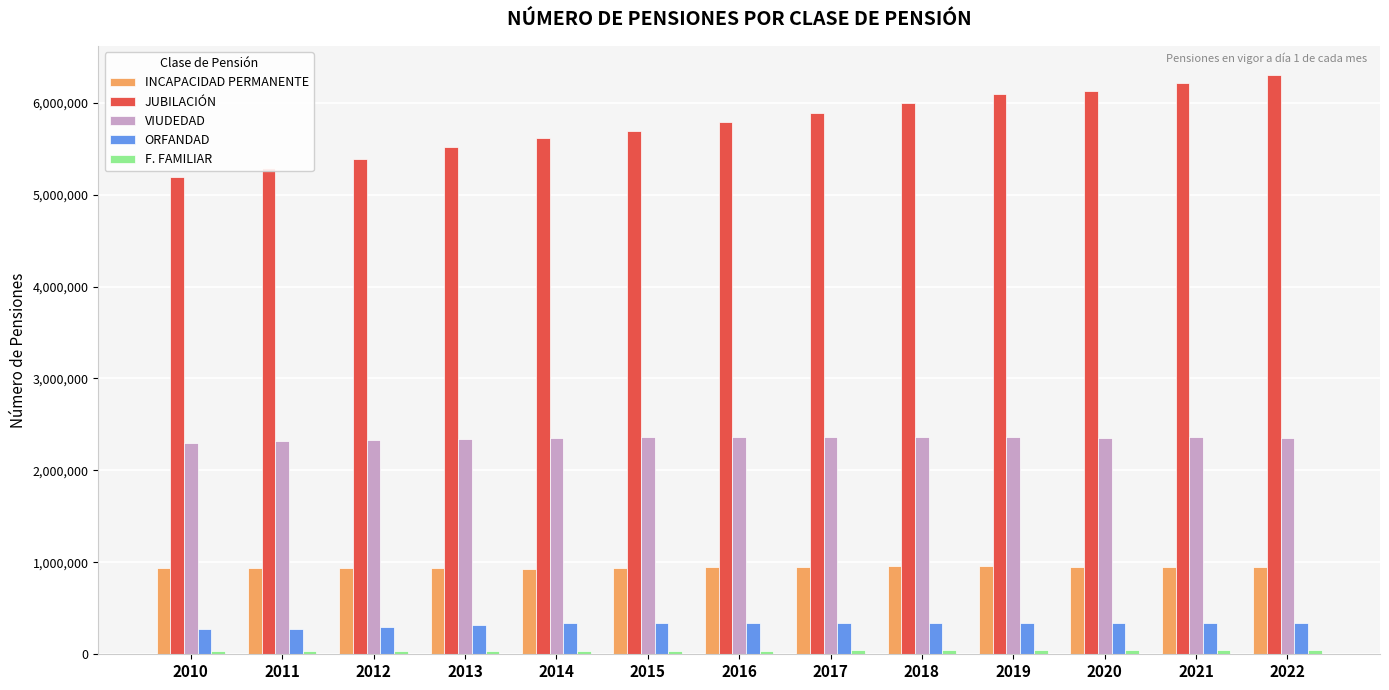

The value of VIUDEDAD at 2013 is 2345901. True or false?

True